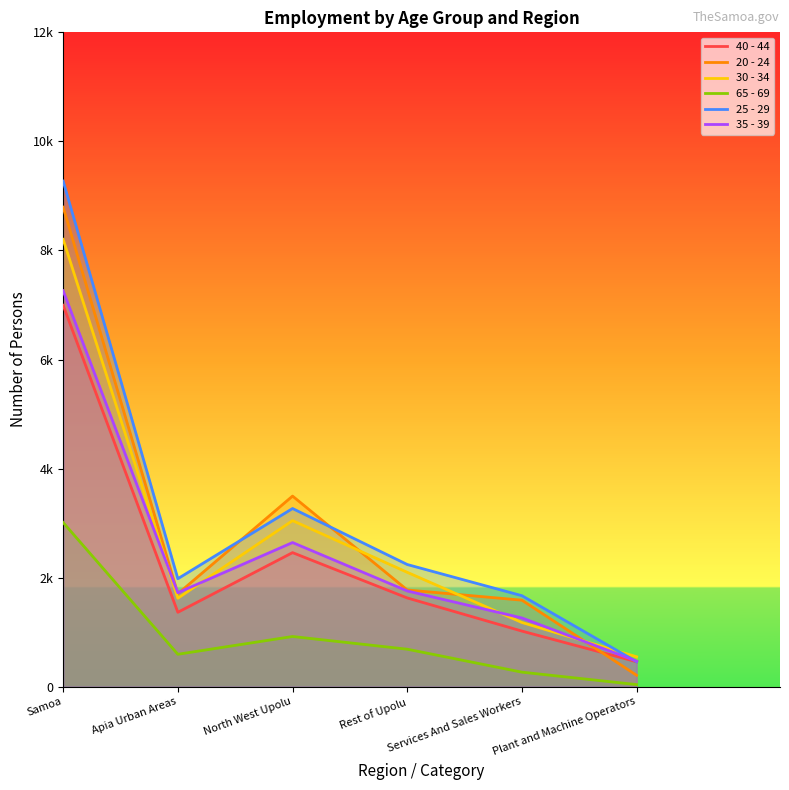

What is the total value across all series at North West Upolu?

15834.0